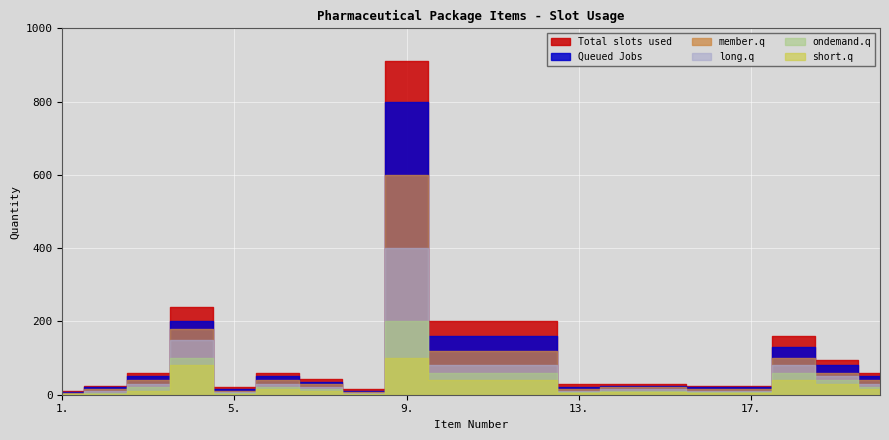

The long.q series shows 45 at 20.. True or false?

False